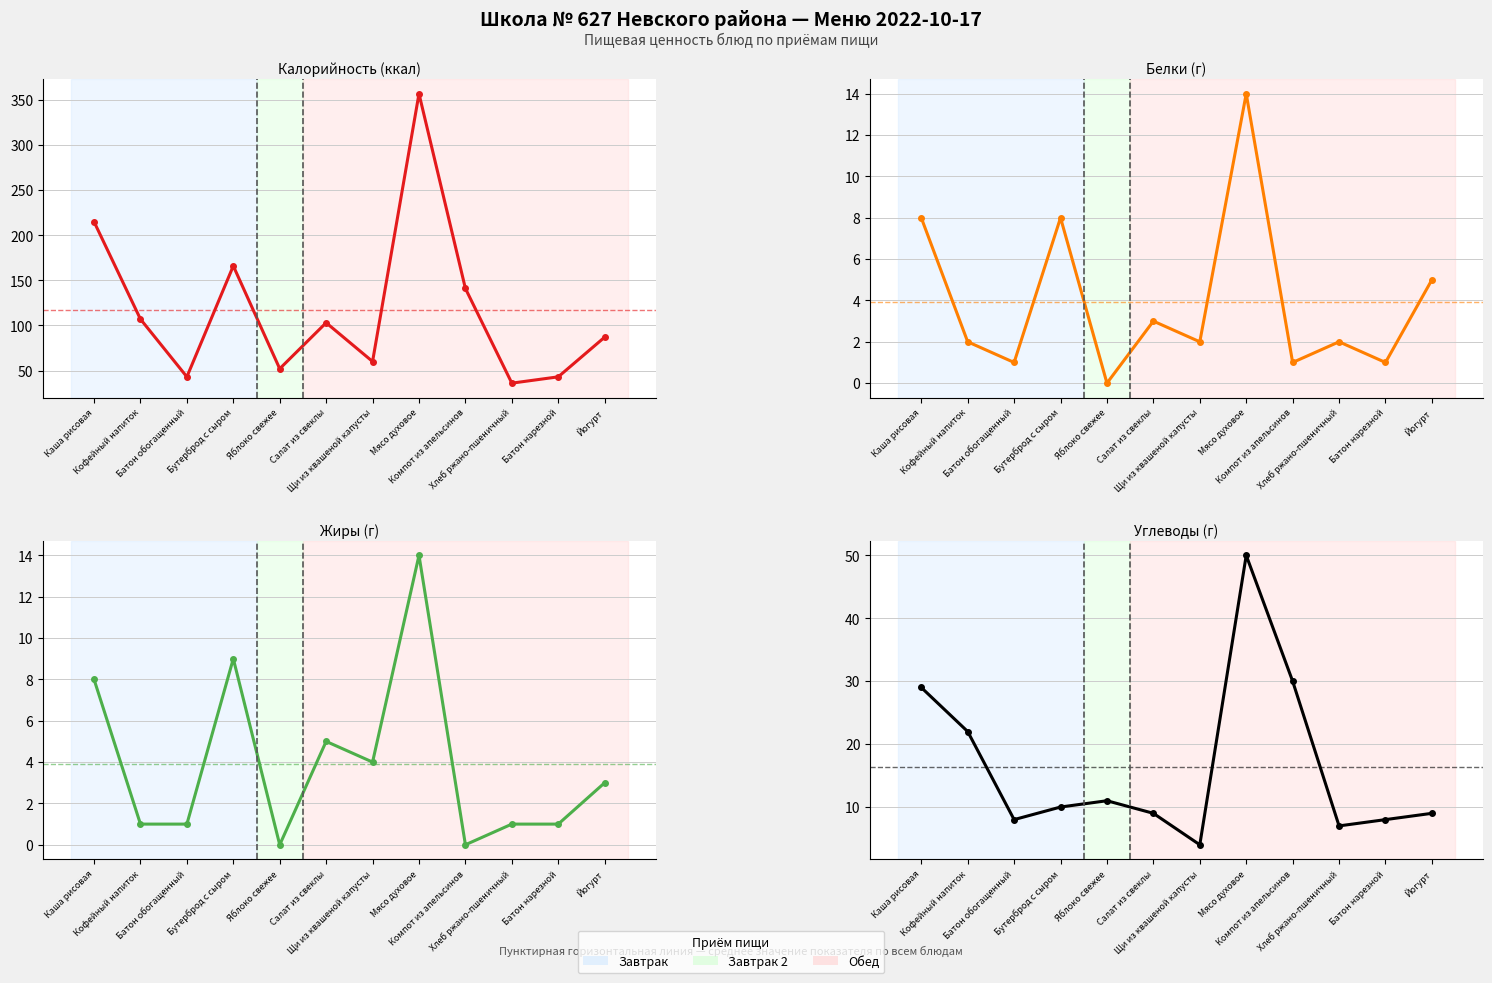

Reading left to right, list all the values displayed in this chart.

Калорийность: 215	107	43	166	52	103	60	357	141	36	43	87
Белки: 8	2	1	8	0	3	2	14	1	2	1	5
Жиры: 8	1	1	9	0	5	4	14	0	1	1	3
Углеводы: 29	22	8	10	11	9	4	50	30	7	8	9